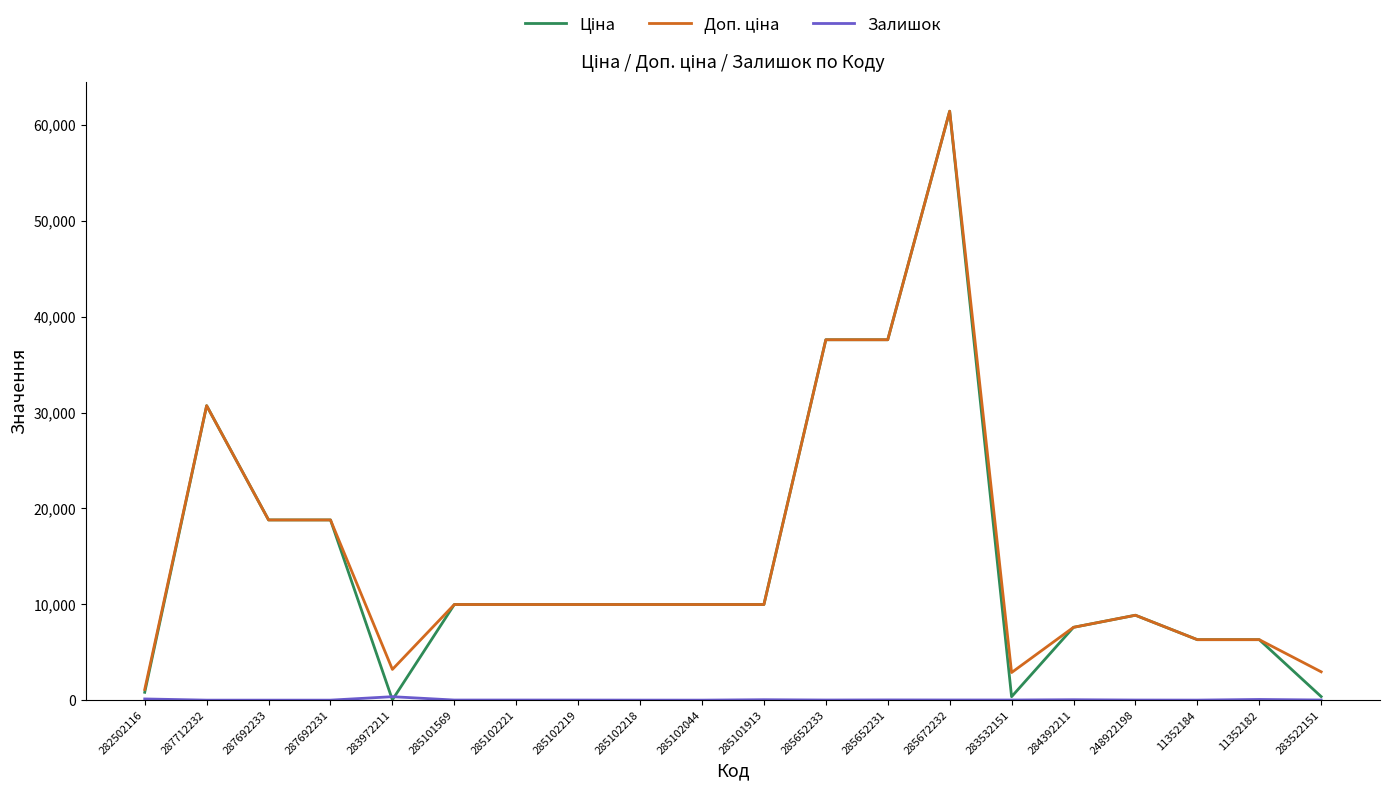

At how many categories does at least one series exceed 56800?

1